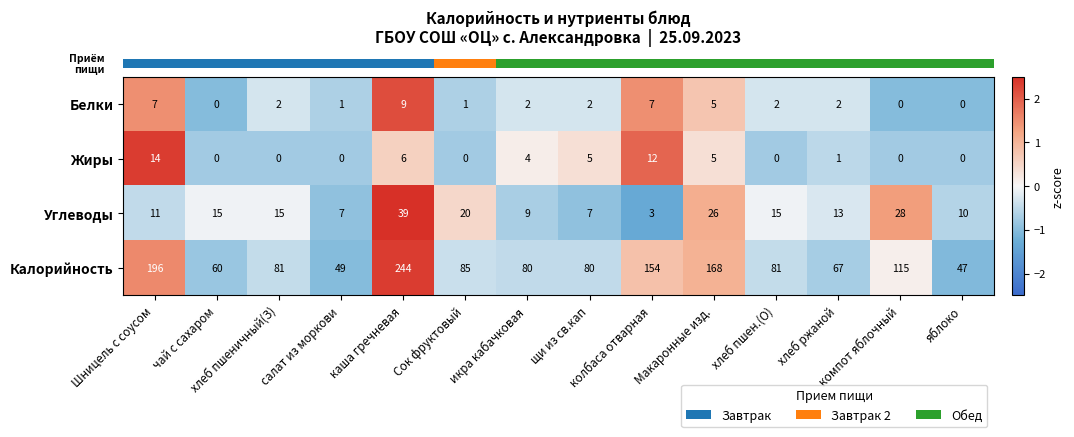

Which series has the widest spread of values?

Калорийность